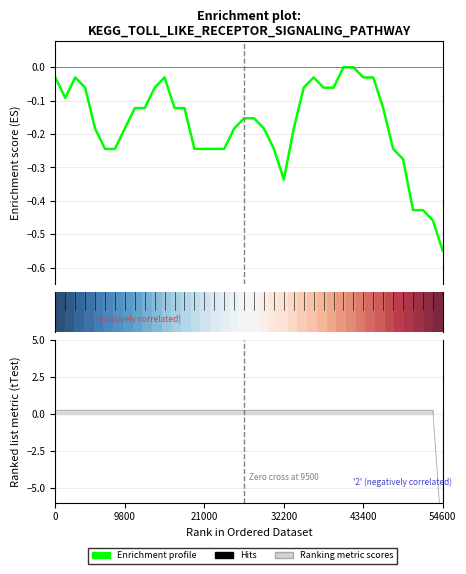

What is the difference between the maximum and minimum values in the Enrichment profile series?

0.6